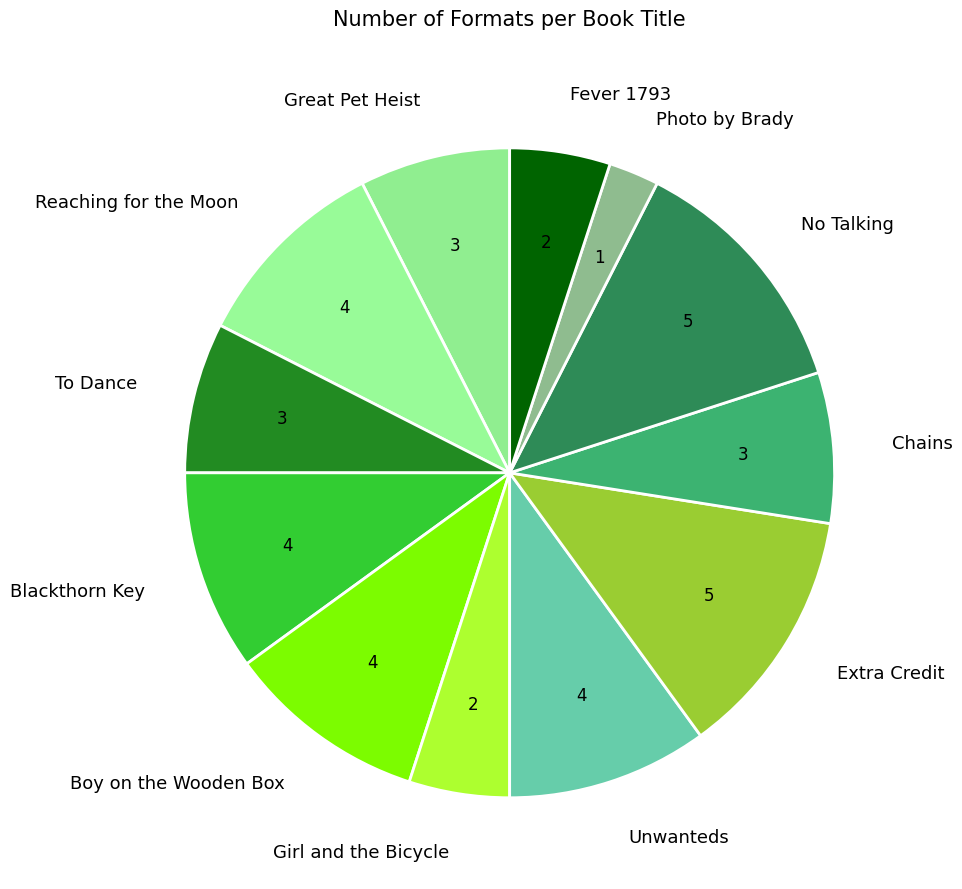

Is it true that No Talking is 4% of the pie?

False